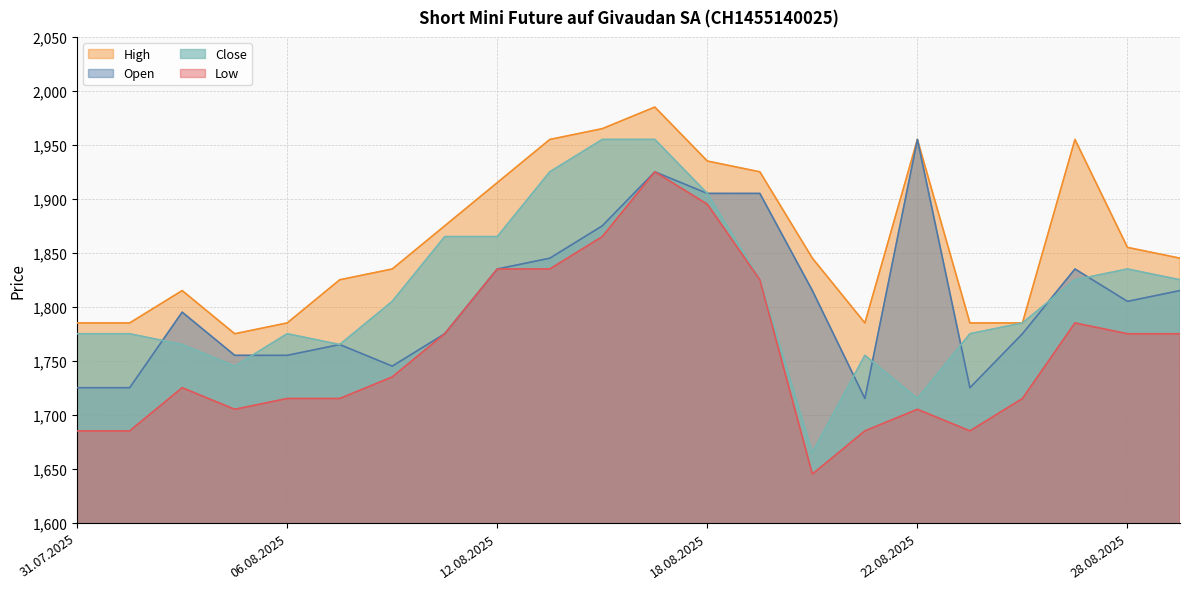

How many series are shown in this chart?

4